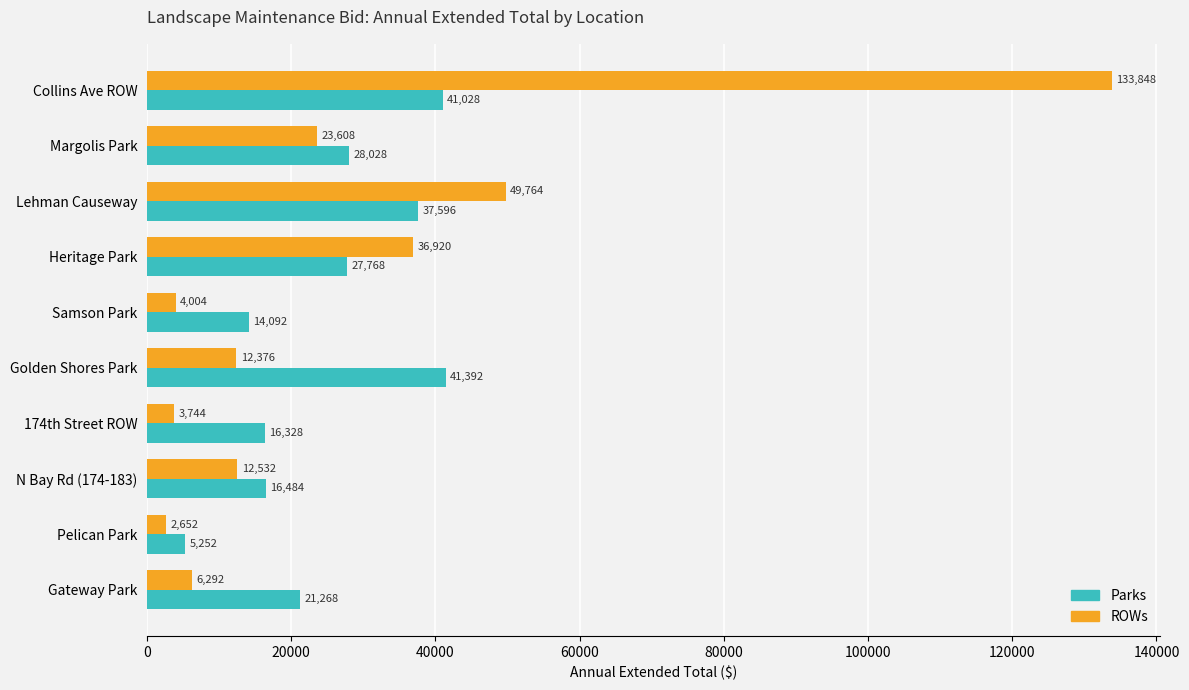

Rank the series by their maximum value, from lowest to highest.

Parks, ROWs